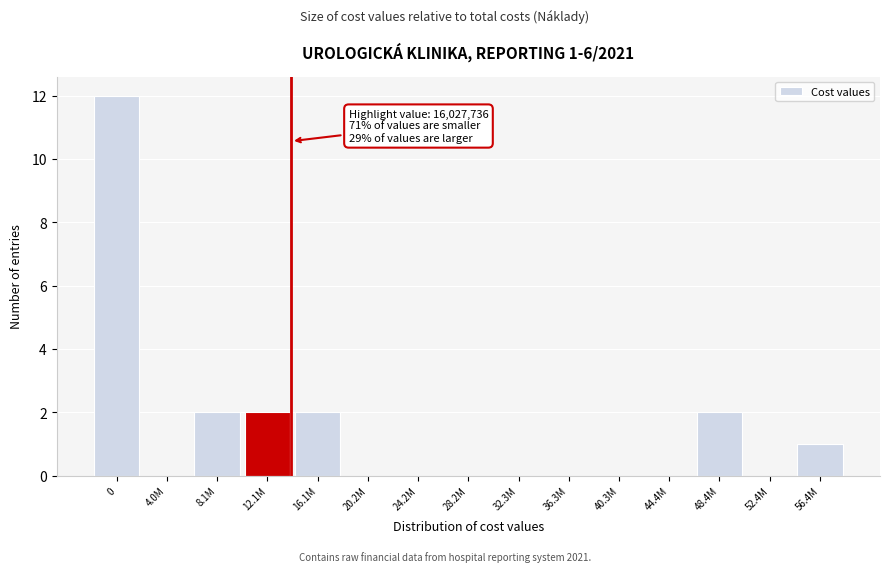

Reading left to right, transcribe all the data shown in this chart.

0=12	4.0M=0	8.1M=2	12.1M=2	16.1M=2	20.2M=0	24.2M=0	28.2M=0	32.3M=0	36.3M=0	40.3M=0	44.4M=0	48.4M=2	52.4M=0	56.4M=1